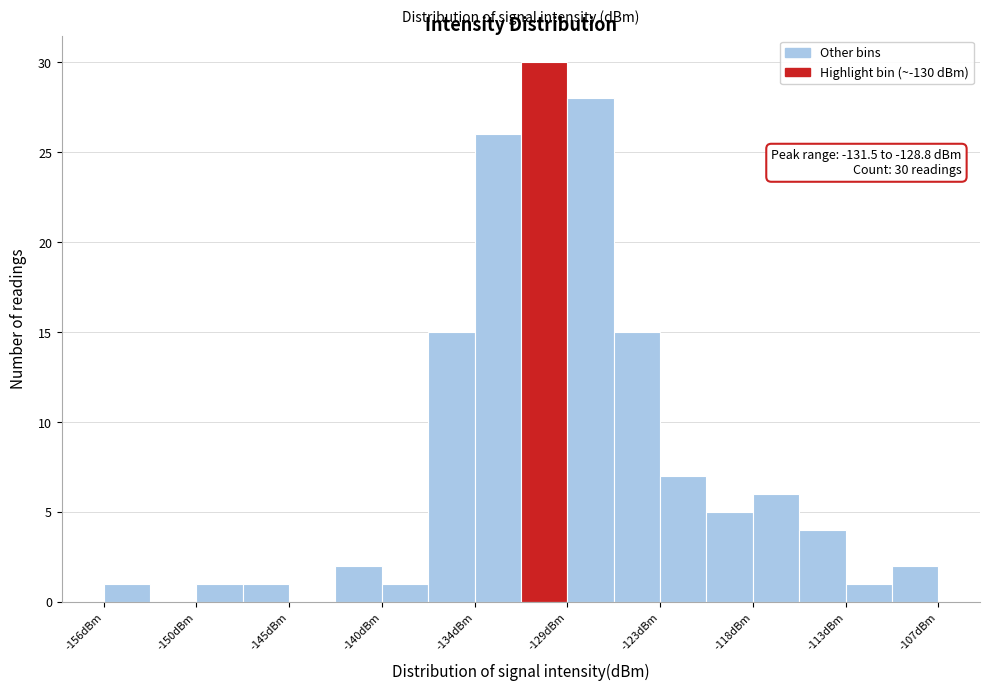

Read against the x-axis, roughly where is the centre of the tallest bar?

-130